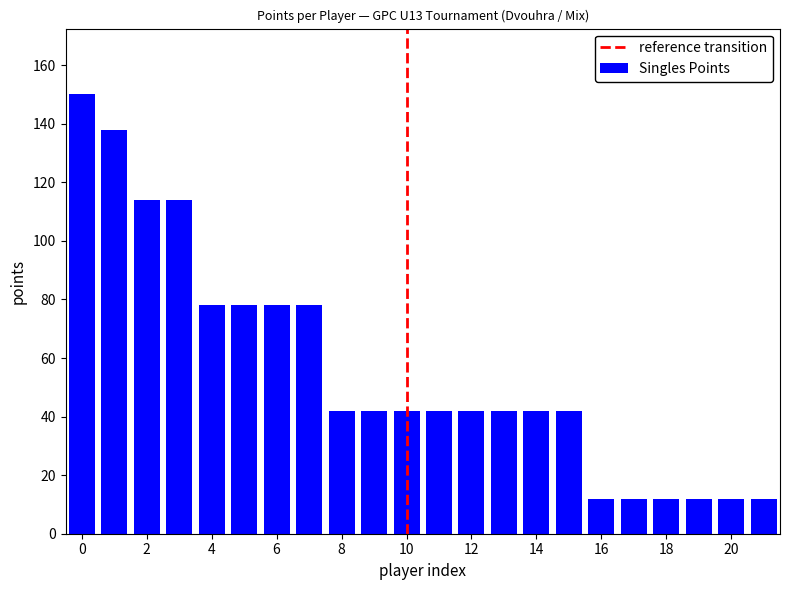

What is the sum of all values?

1236